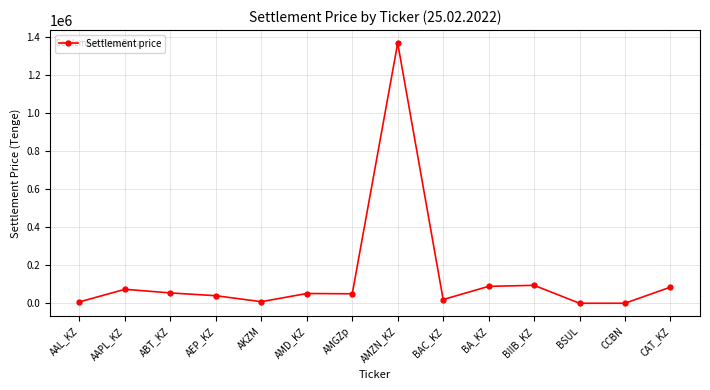

Count the number of data series in this chart.

1